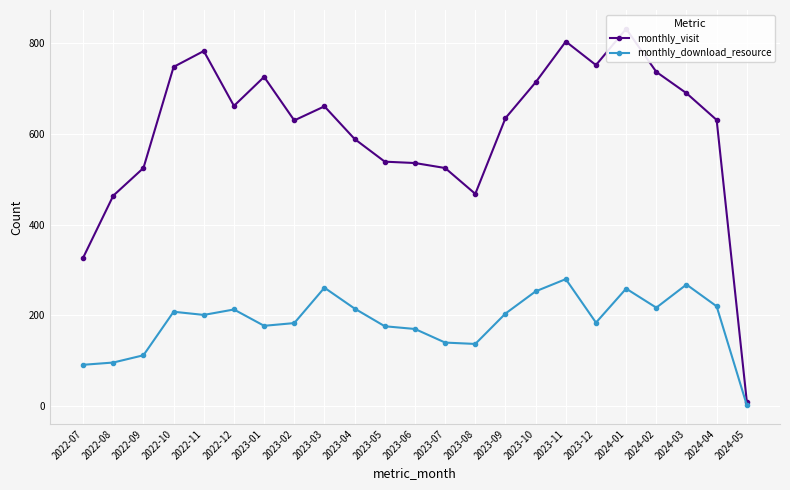

True or false: monthly_download_resource and monthly_visit intersect in this chart.

False